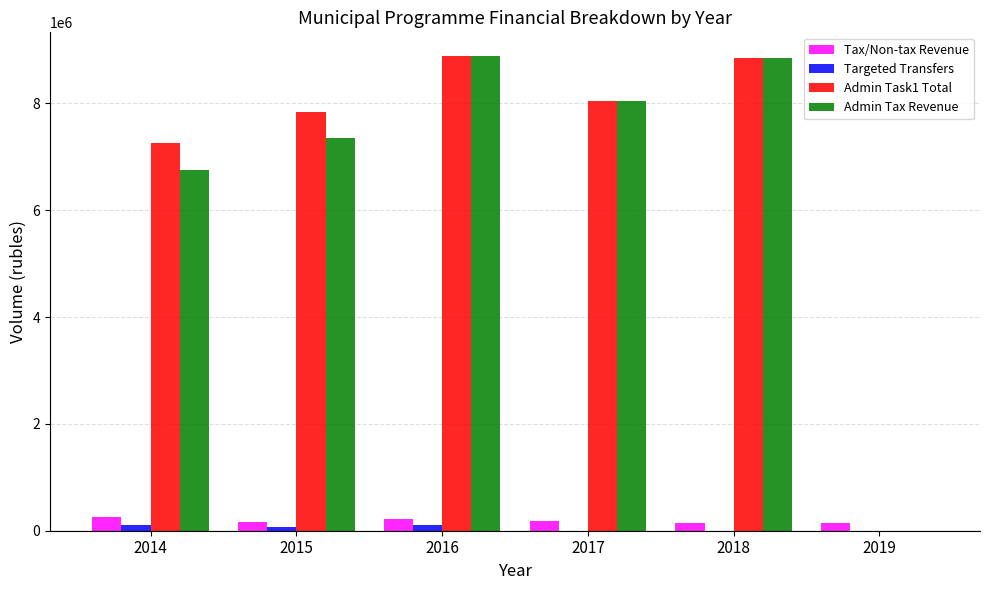

Are the bars horizontal?

No